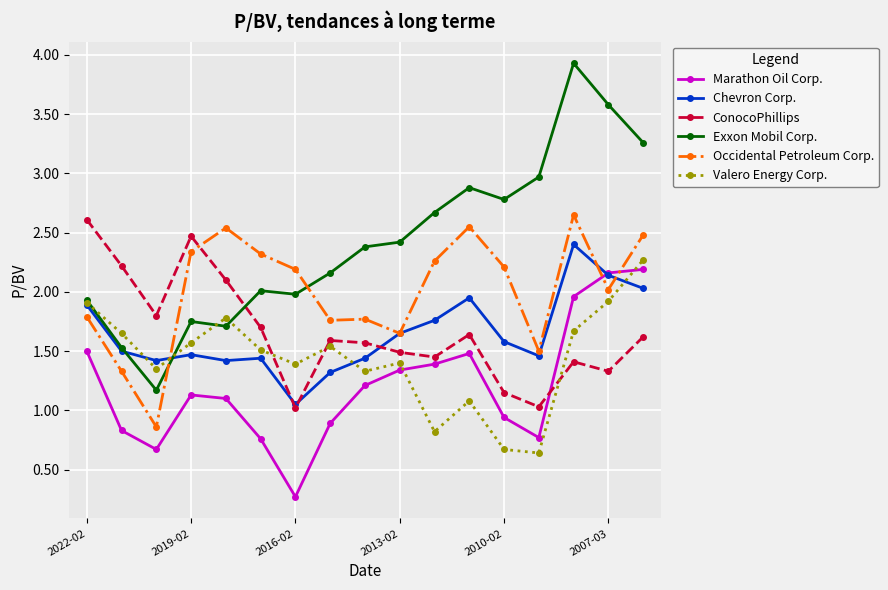

In Marathon Oil Corp., how many points are higher than both neighbors (excluding endpoints)?

2